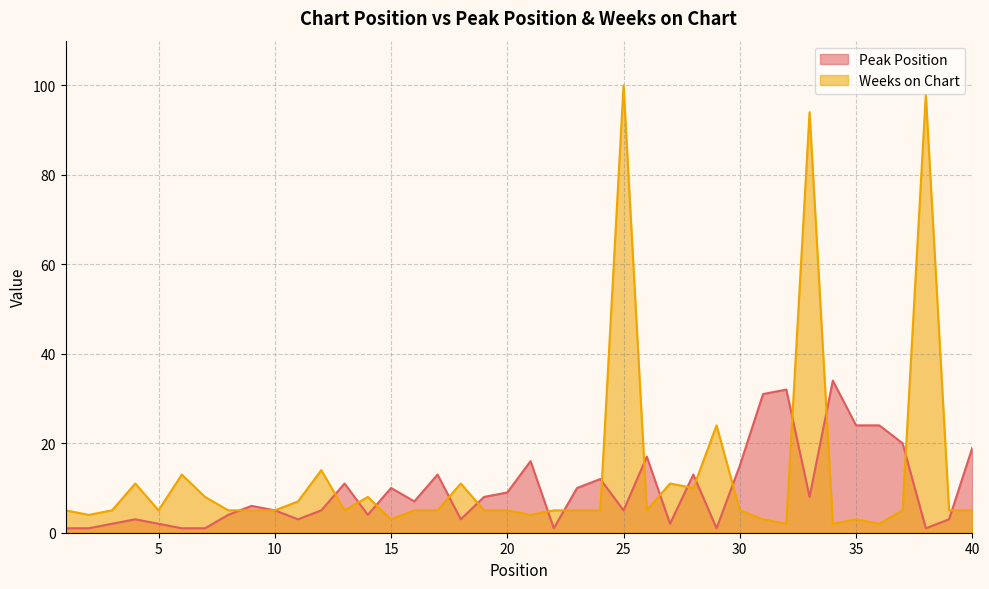

What is the value of the Weeks on Chart point at the 35th from the left?

3